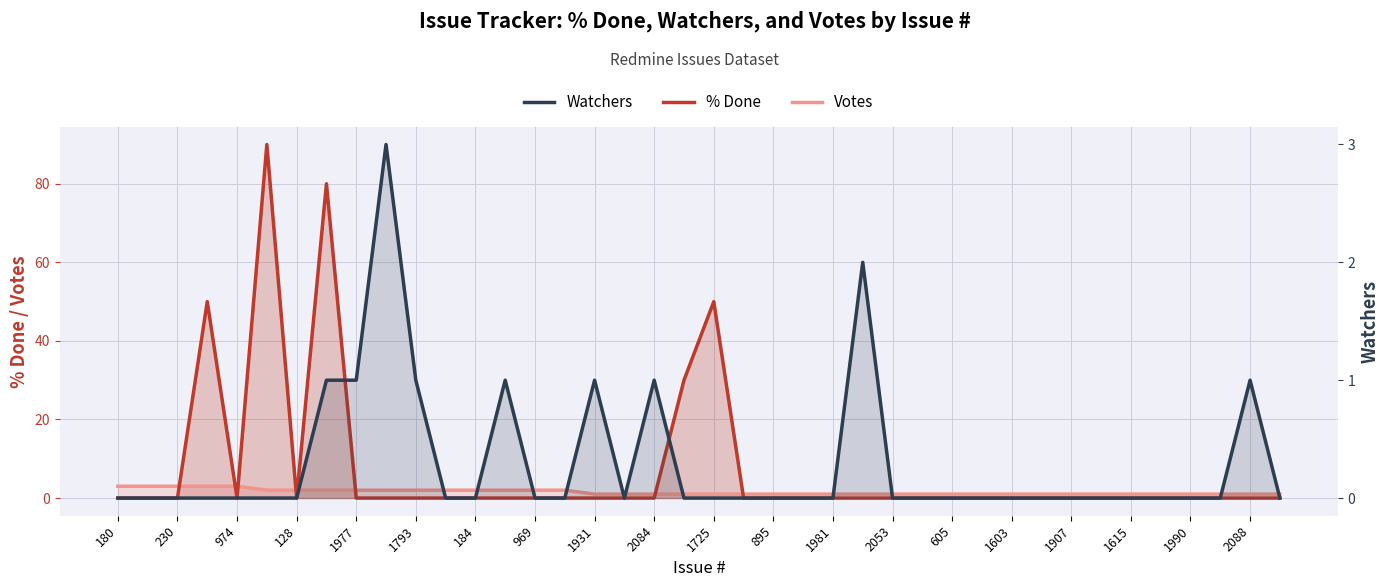

True or false: Votes has more than 2 points higher than both neighbors.

False